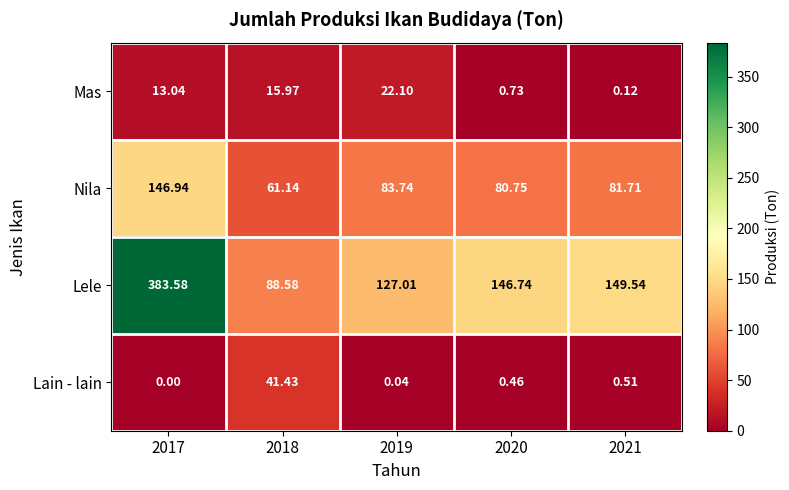

Which series has the largest range (max minus min)?

Lele